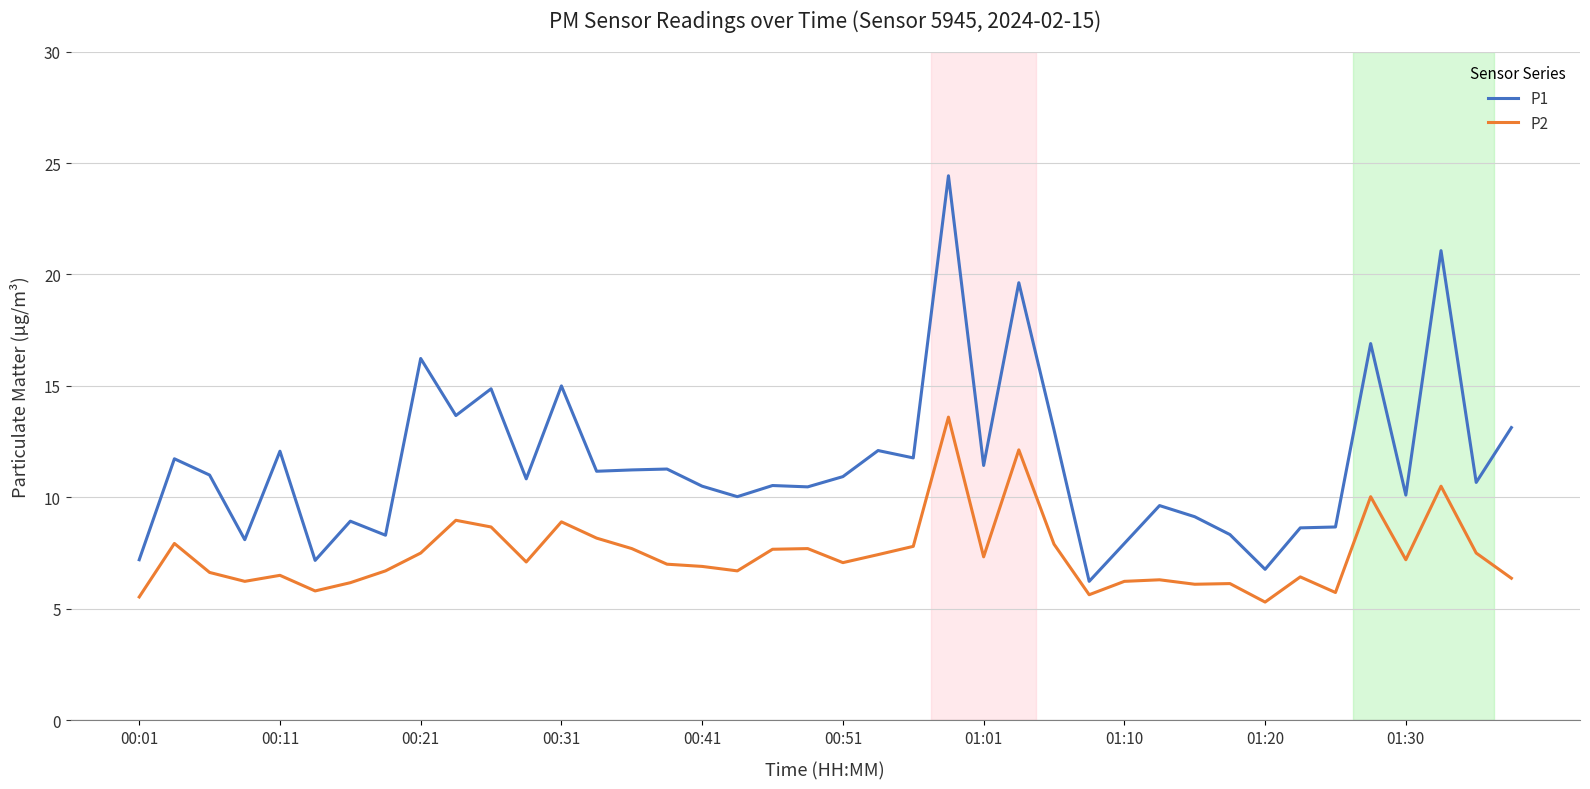

List the series in order of their overall mean, lowest first.

P2, P1